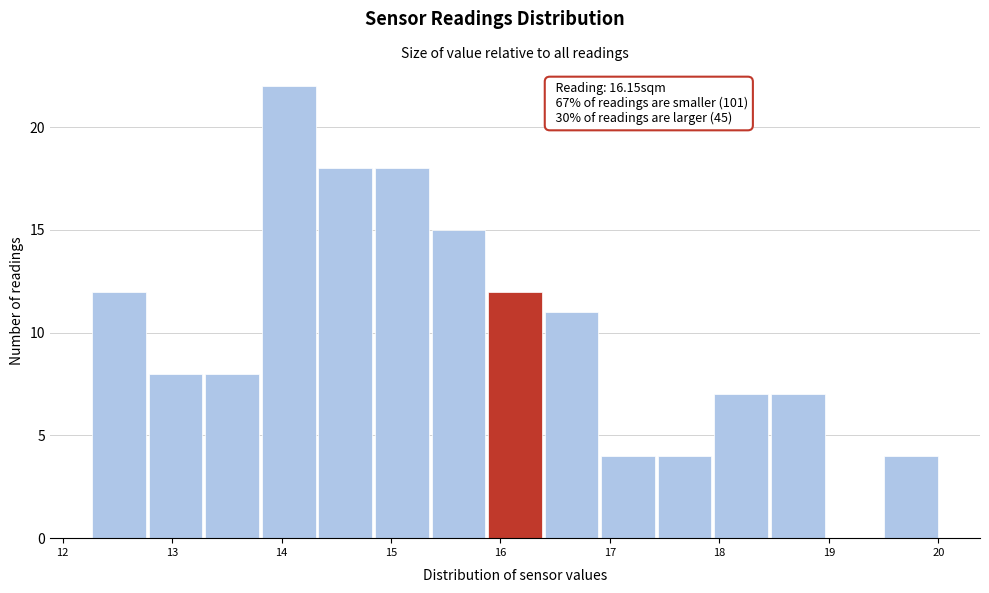

Which range on the x-axis has the tallest bar?

13.8 to 14.3